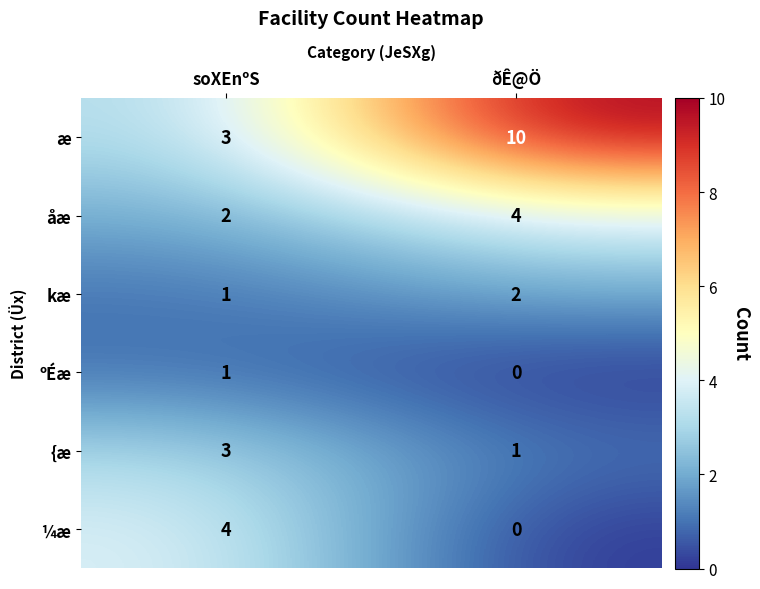

Reading left to right, extract all data points from this chart.

æ: 3	10
åæ: 2	4
kæ: 1	2
ºÉæ: 1	0
{æ: 3	1
¼æ: 4	0